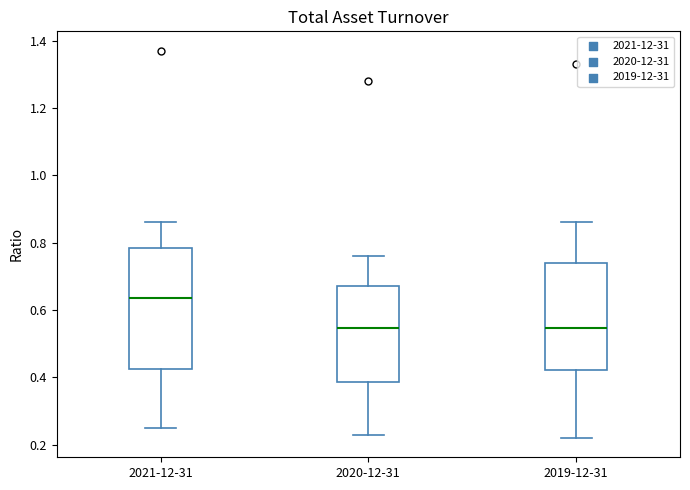

Reading left to right, transcribe this box plot: for each box, give where its median line is, the range the box spans, and where its two whiskers end, as read against the y-axis. The values are not printed on the chart, so give them approximately, as read against the axis.

2021-12-31: median 0.64, box 0.42 to 0.78, whiskers 0.26 to 0.86
2020-12-31: median 0.54, box 0.38 to 0.68, whiskers 0.24 to 0.76
2019-12-31: median 0.54, box 0.42 to 0.74, whiskers 0.22 to 0.86